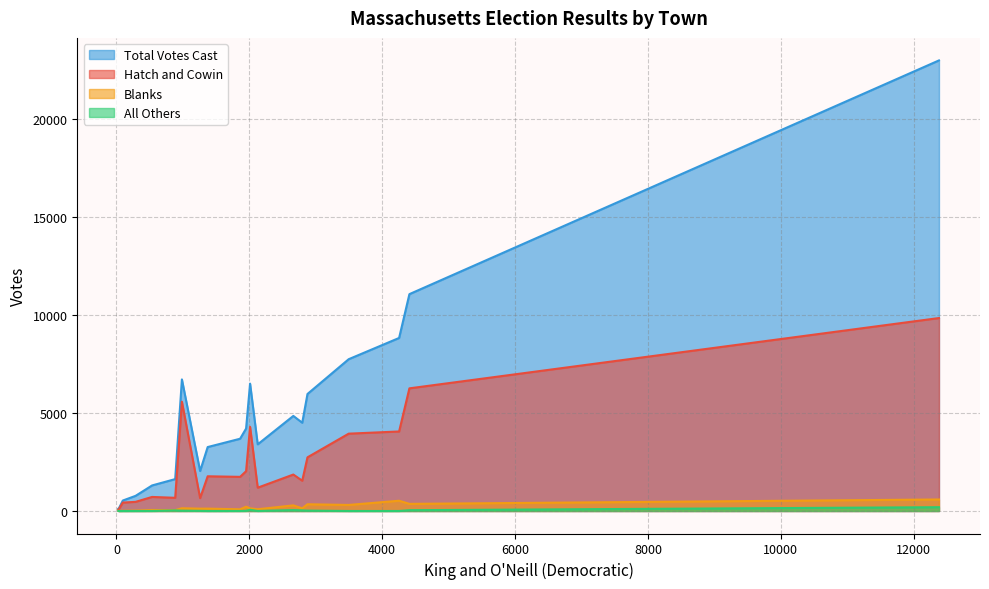

What is the maximum value shown in the chart?

23014